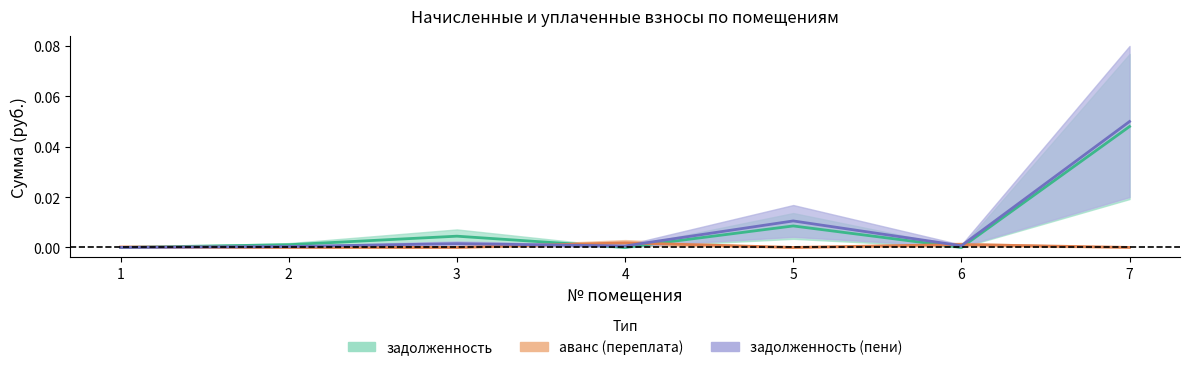

At which label does задолженность reach its peak?

7